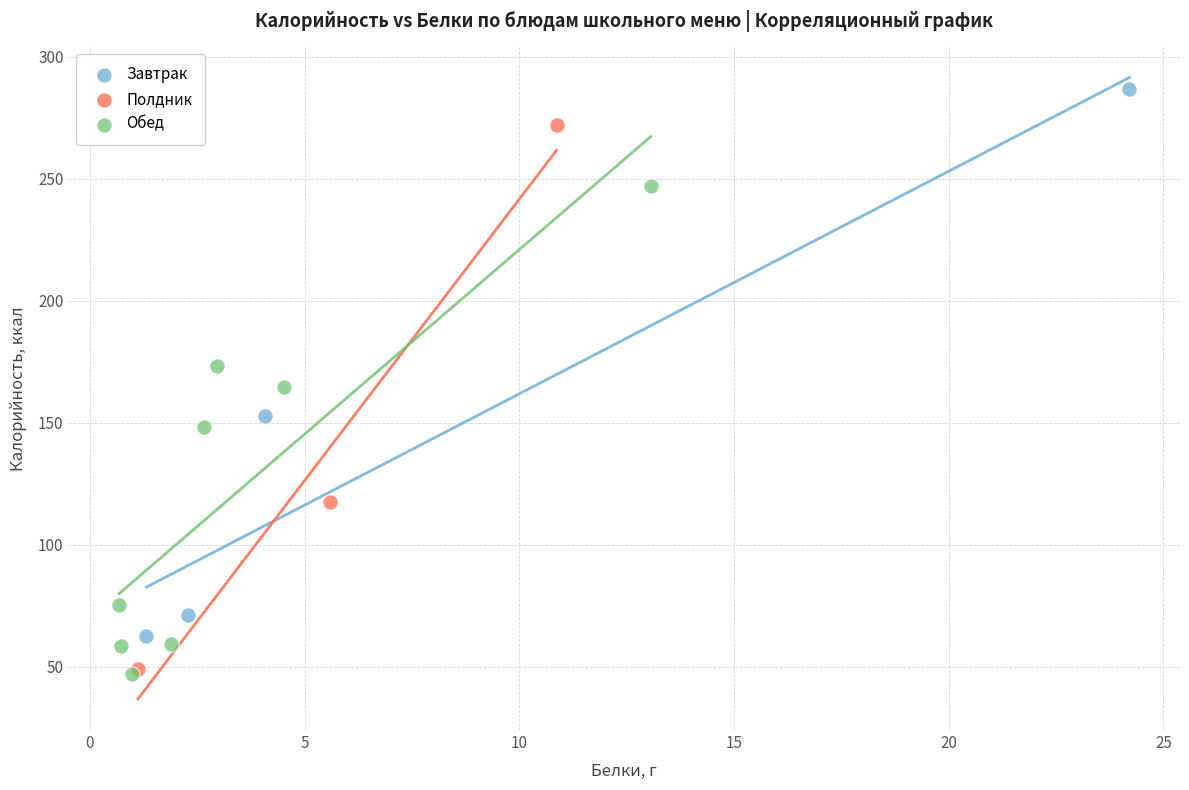

Which series contains the highest Y value?

Завтрак